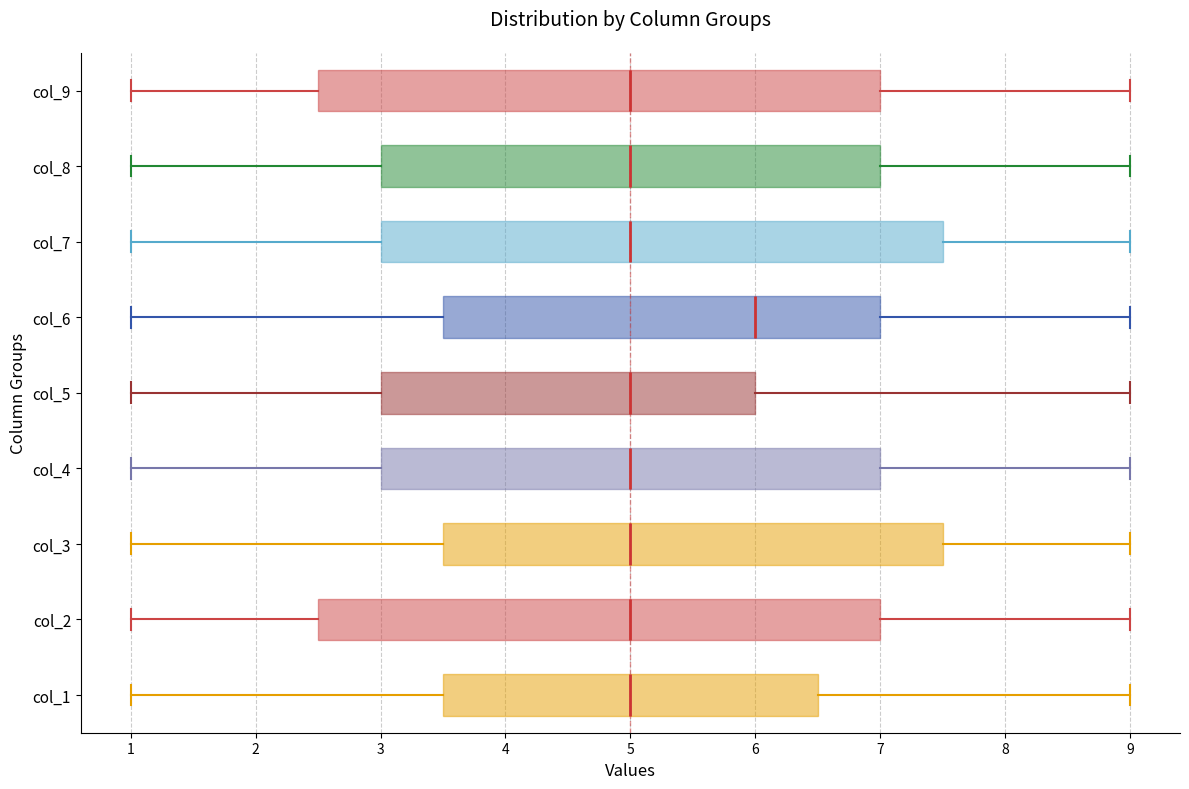

Reading bottom to top, transcribe this box plot: for each box, give where its median line is, the range the box spans, and where its two whiskers end, as read against the x-axis. The values are not printed on the chart, so give them approximately, as read against the axis.

col_1: median 5.0, box 3.5 to 6.5, whiskers 1.0 to 9.0
col_2: median 5.0, box 2.5 to 7.0, whiskers 1.0 to 9.0
col_3: median 5.0, box 3.5 to 7.5, whiskers 1.0 to 9.0
col_4: median 5.0, box 3.0 to 7.0, whiskers 1.0 to 9.0
col_5: median 5.0, box 3.0 to 6.0, whiskers 1.0 to 9.0
col_6: median 6.0, box 3.5 to 7.0, whiskers 1.0 to 9.0
col_7: median 5.0, box 3.0 to 7.5, whiskers 1.0 to 9.0
col_8: median 5.0, box 3.0 to 7.0, whiskers 1.0 to 9.0
col_9: median 5.0, box 2.5 to 7.0, whiskers 1.0 to 9.0